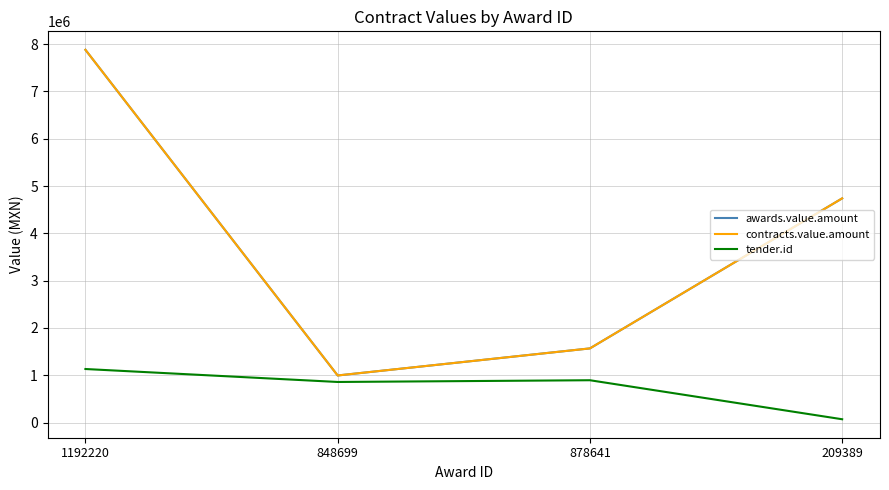

The value of awards.value.amount at 878641 is 1567679.4. True or false?

True